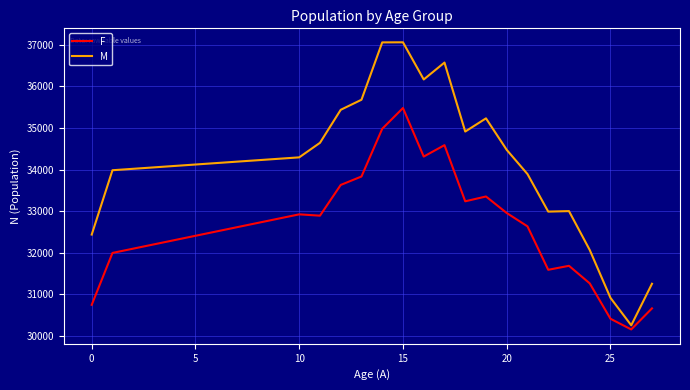

Which series has the largest total across all categories?

M